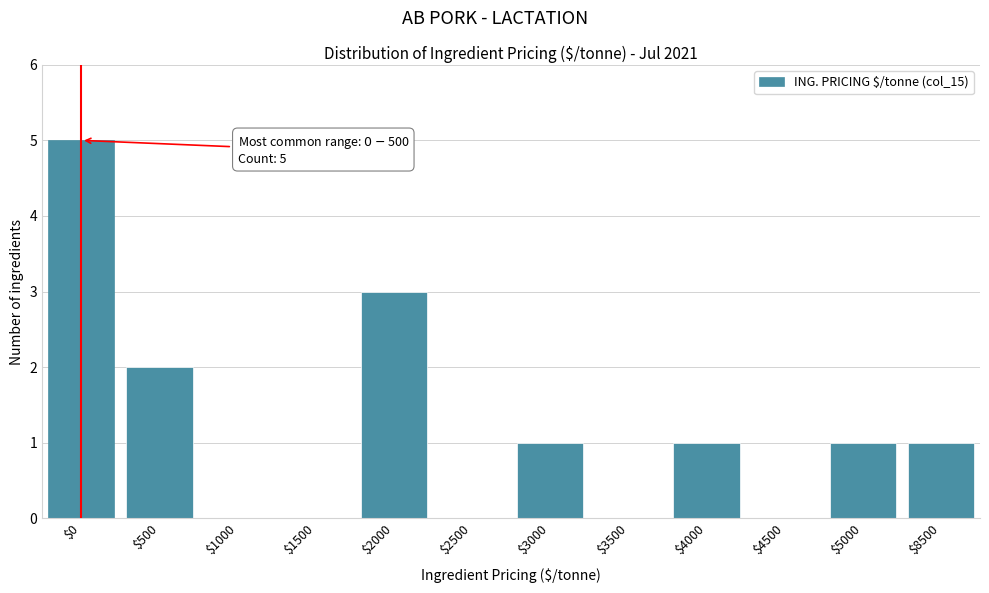

What is the sum of all values?

14